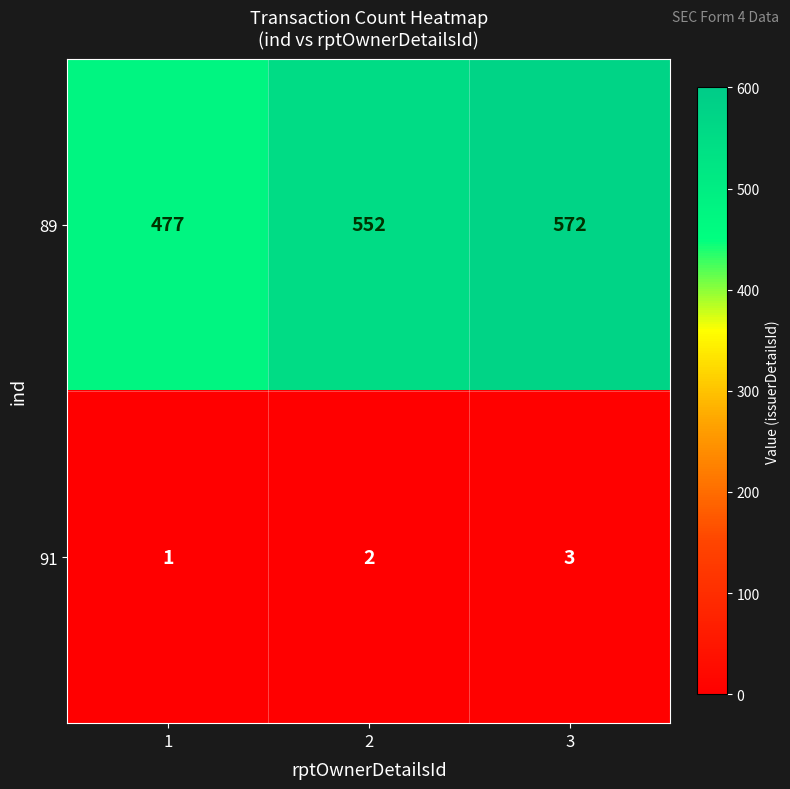

Read the 89 value at 1, to the nearest 5.

475